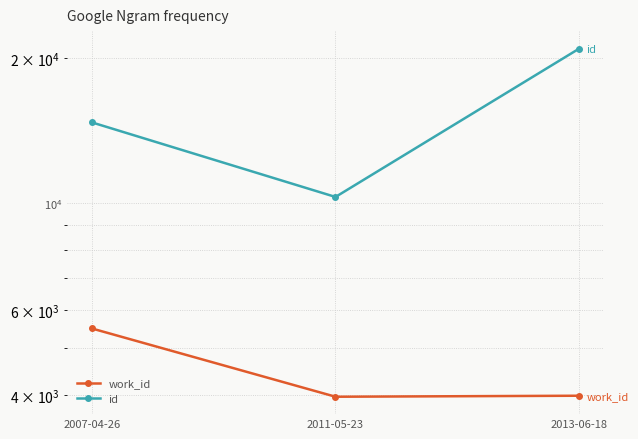

How many data points in id are less than 14711?

1